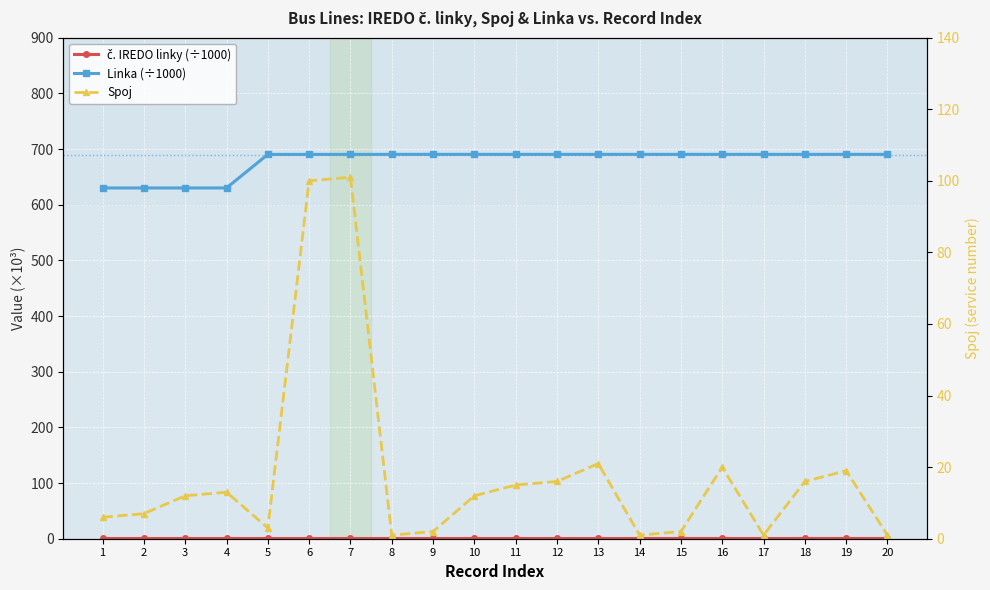

True or false: Linka (÷1000) and č. IREDO linky (÷1000) cross at least once.

False